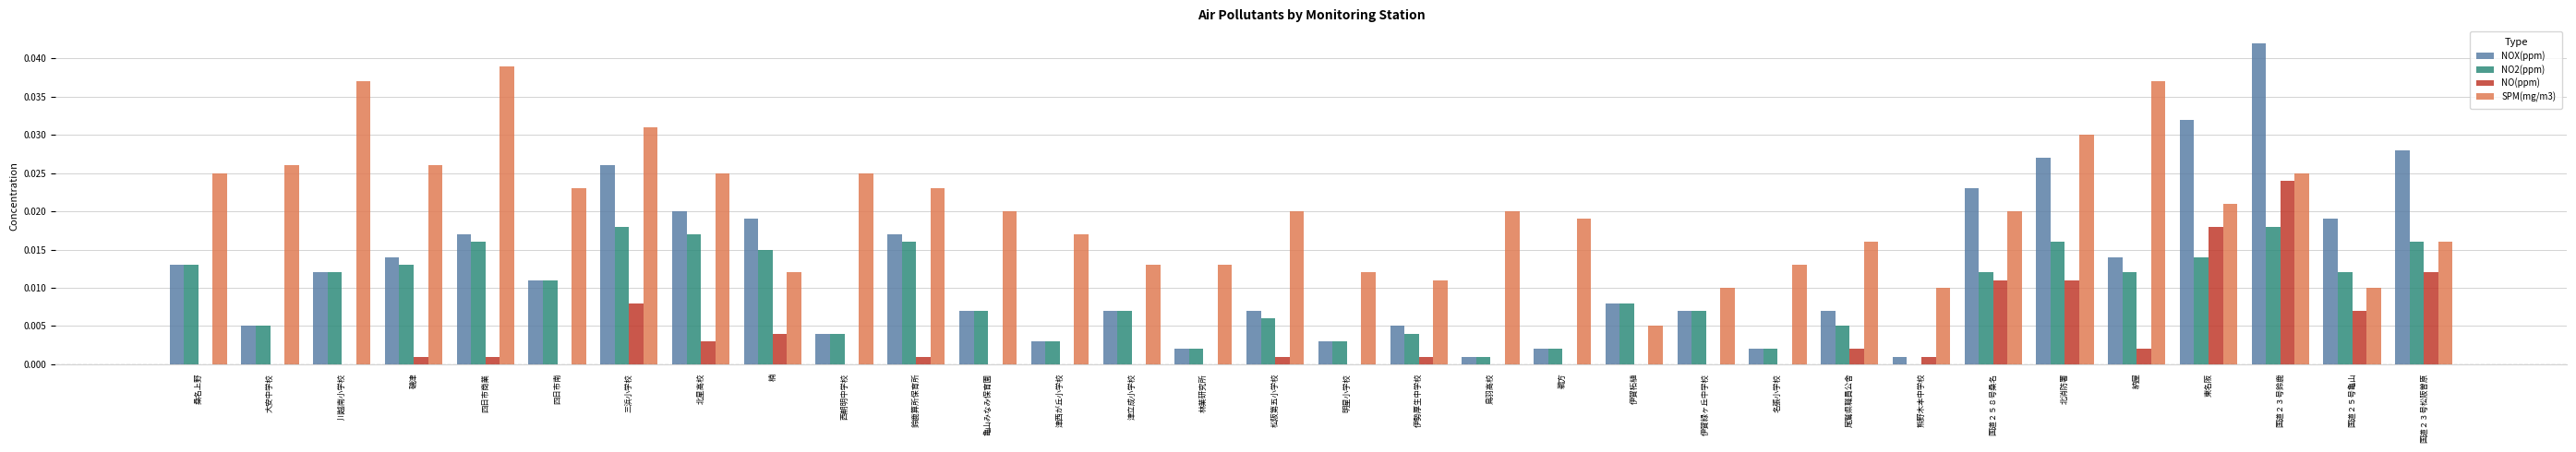

The value of SPM(mg/m3) at 伊賀柘植 is 0.0. True or false?

True